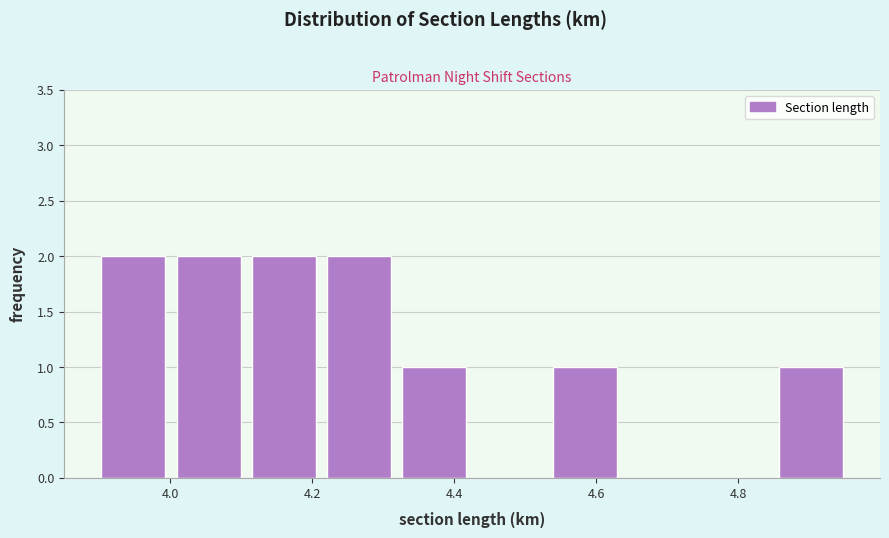

Reading left to right, list every bar in this chart as the range it spans on the x-axis followed by its height. Neither the bar edges nor the heights are printed on the chart, so give them approximately, as read against the axes.

3.90 to 4.00: 2
4.00 to 4.10: 2
4.10 to 4.22: 2
4.22 to 4.32: 2
4.32 to 4.42: 1
4.42 to 4.54: 0
4.54 to 4.64: 1
4.64 to 4.74: 0
4.74 to 4.84: 0
4.84 to 4.96: 1